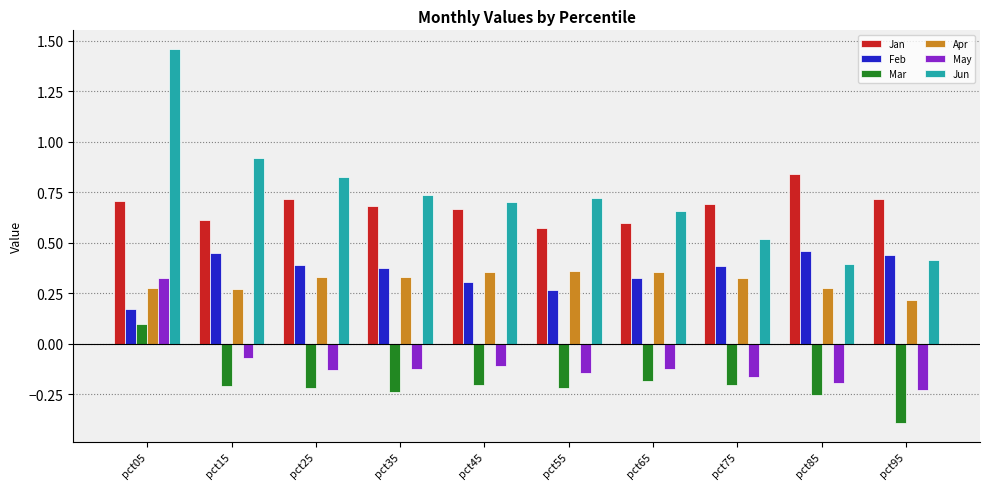

Between pct05 and pct85, which series saw the biggest shift?

Jun